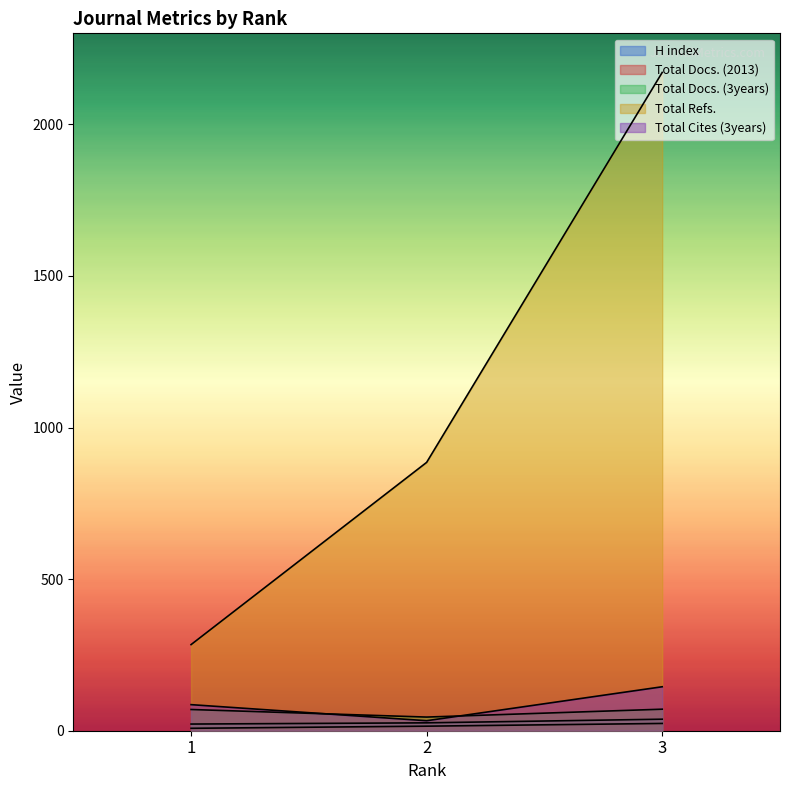

Reading left to right, list all the values displayed in this chart.

H index: 1=22	2=26	3=38
Total Docs. (2013): 1=8	2=15	3=24
Total Docs. (3years): 1=70	2=45	3=71
Total Refs.: 1=284	2=885	3=2171
Total Cites (3years): 1=86	2=33	3=145